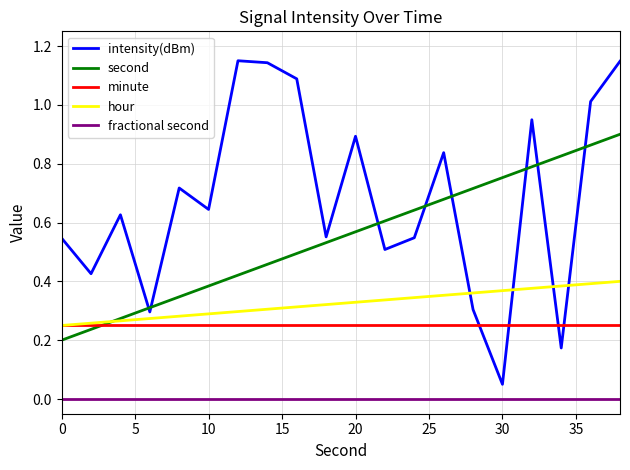

True or false: intensity(dBm) and second intersect in this chart.

True